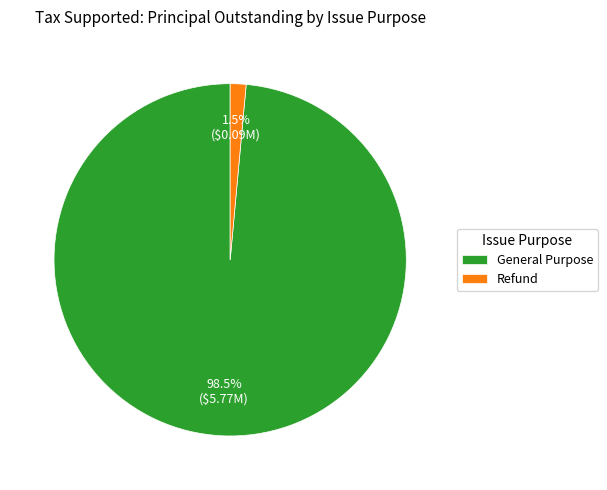

Between Refund and General Purpose, which is larger?

General Purpose